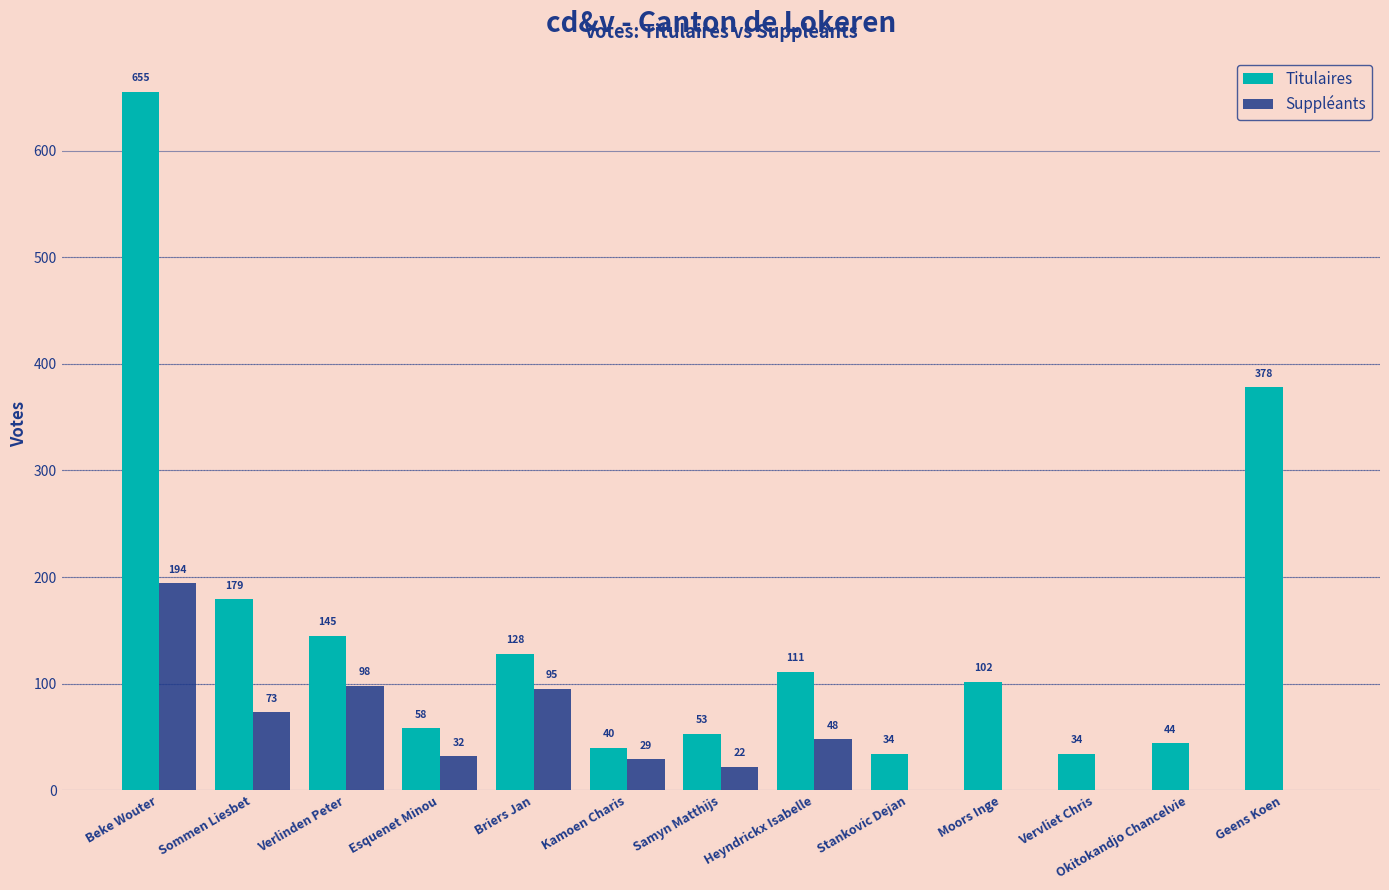

The Suppléants series shows 54 at Esquenet Minou. True or false?

False